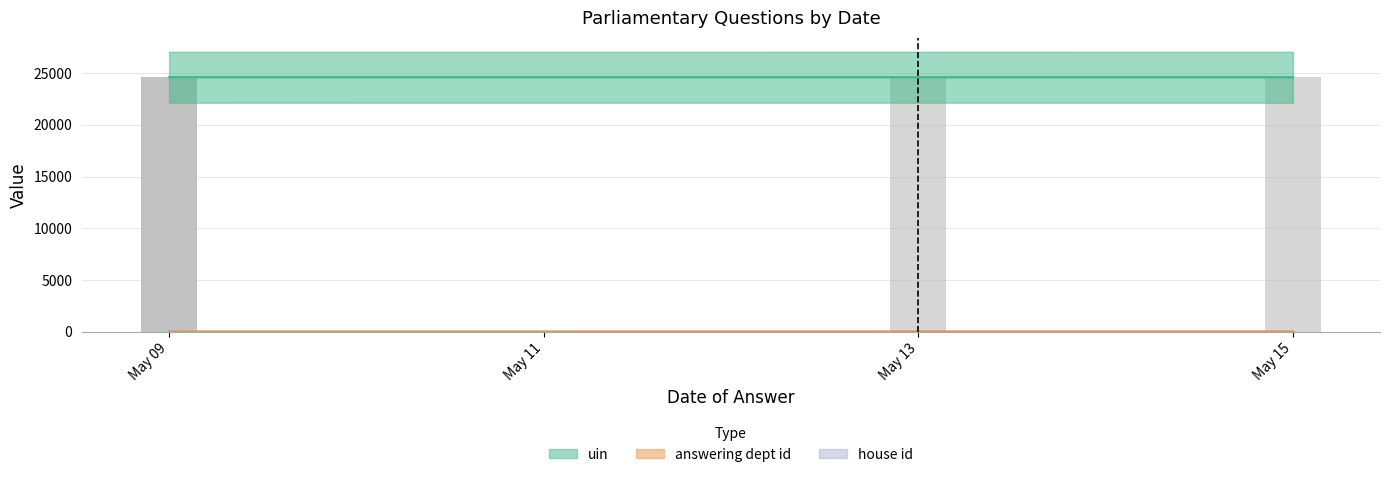

What is the label of the 5th bar from the right?

2024-05-09